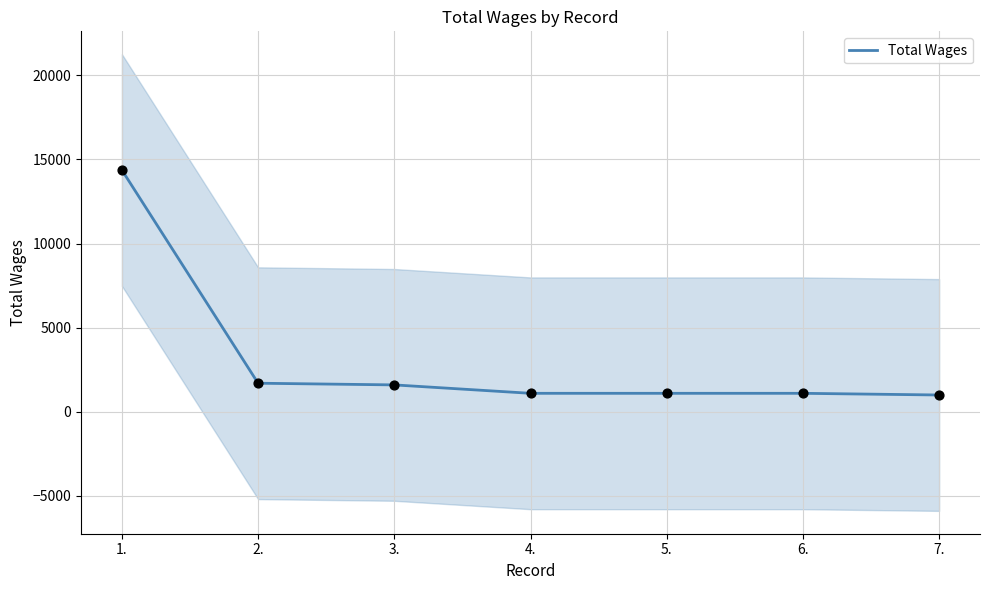

Which has a higher value, 1. or 5.?

1.